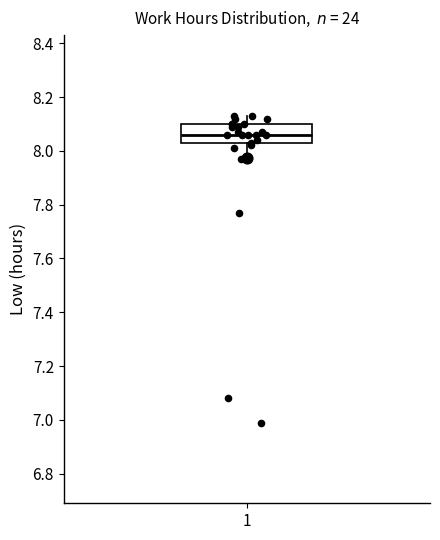

Transcribe this box plot: give where the median line is, the range the box spans, and where the two whiskers end, as read against the y-axis. The values are not printed on the chart, so give them approximately, as read against the axis.

median 8.06, box 8.02 to 8.10, whiskers 7.98 to 8.14